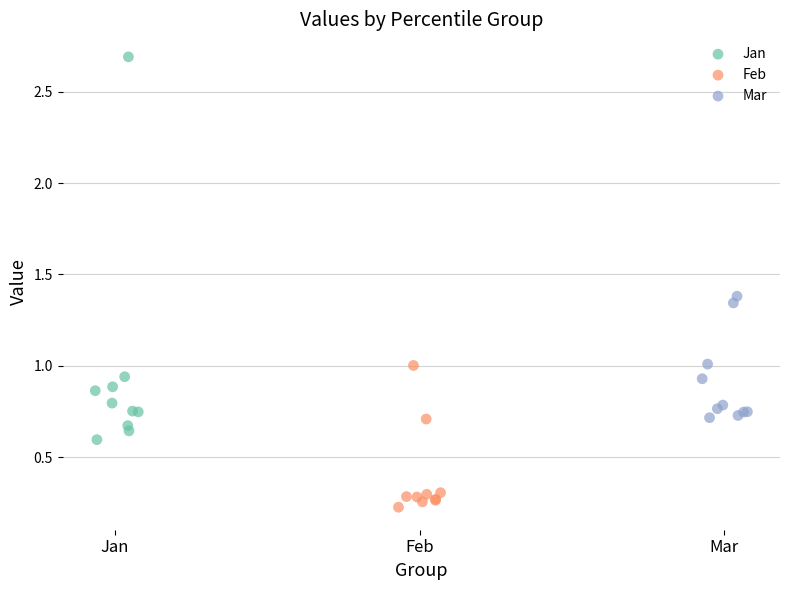

Which series reaches the minimum Y coordinate?

Feb